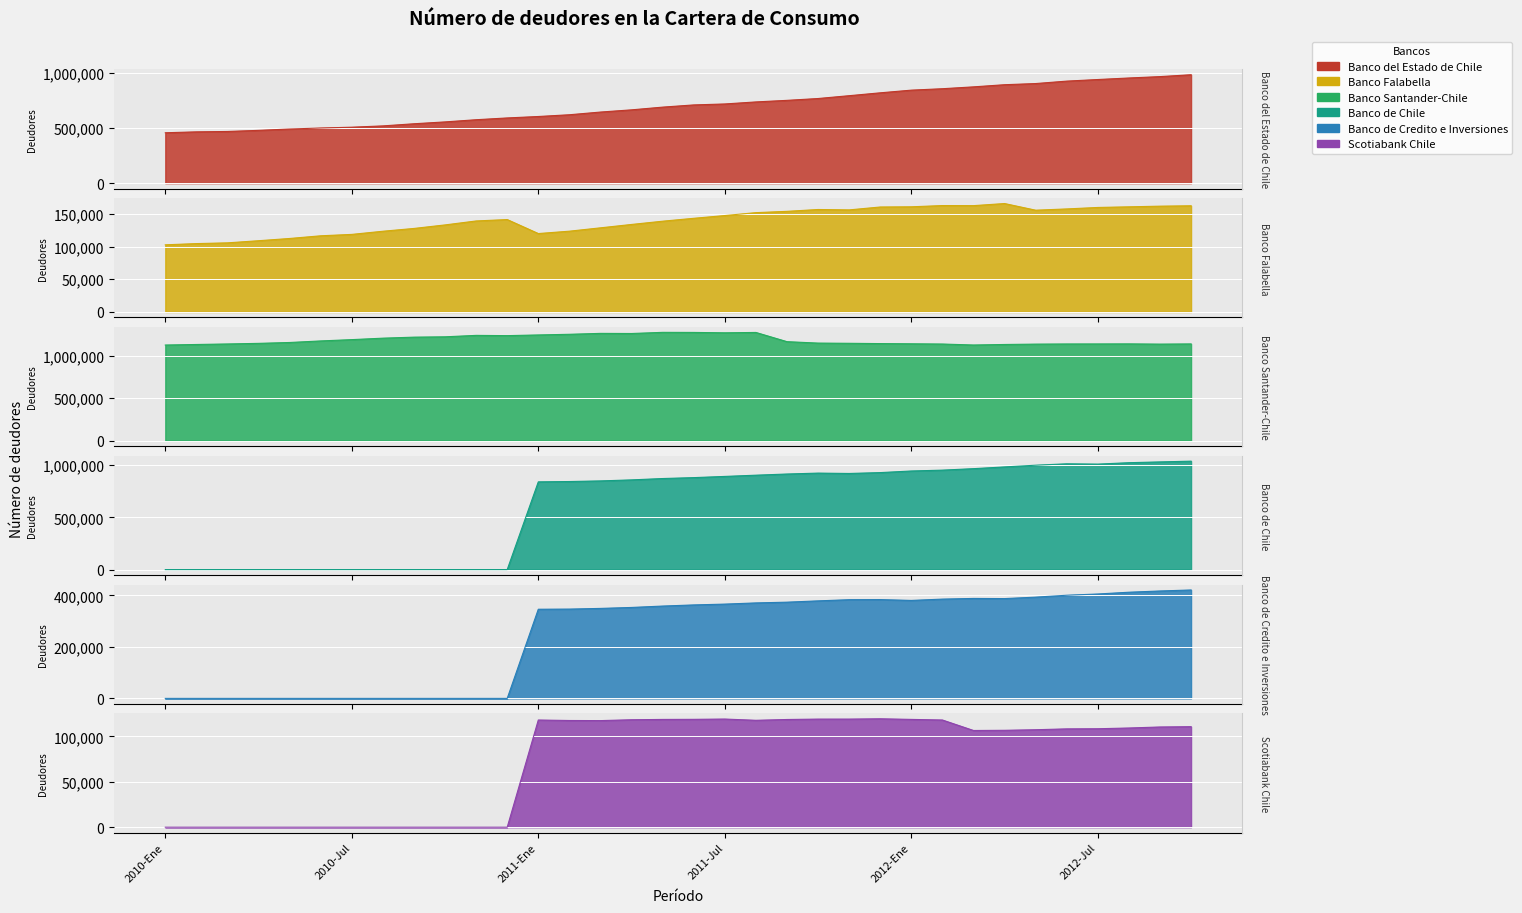

Is it true that Banco de Credito e Inversiones equals 0 at 2010-Oct?

True